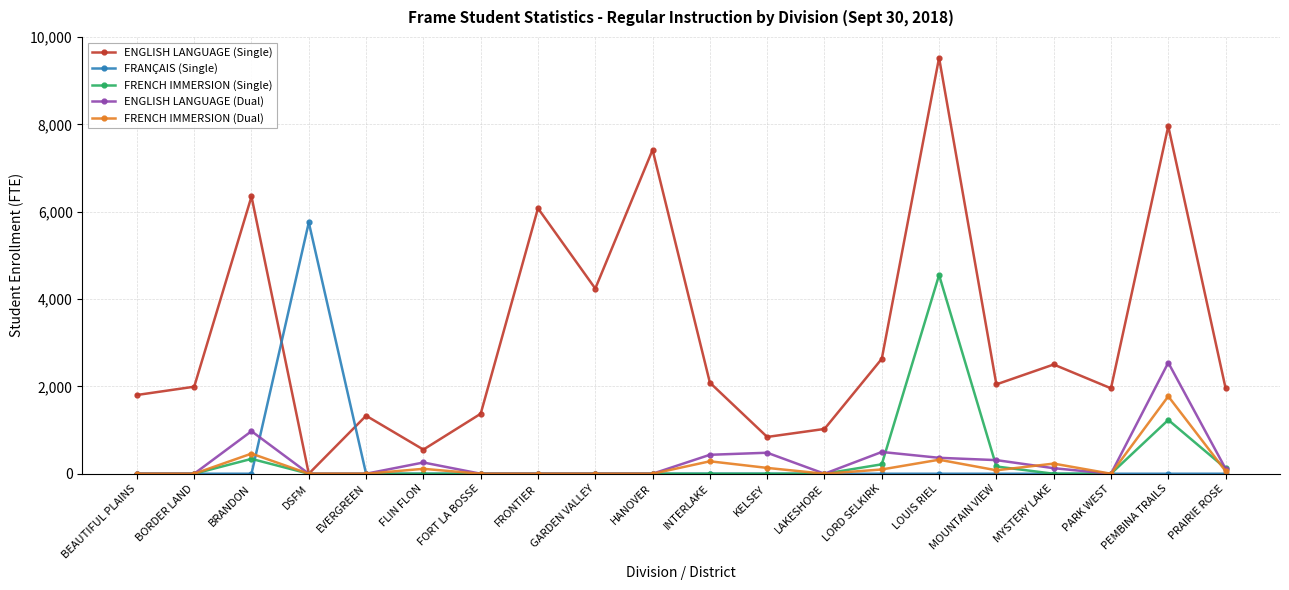

Count the number of data series in this chart.

5